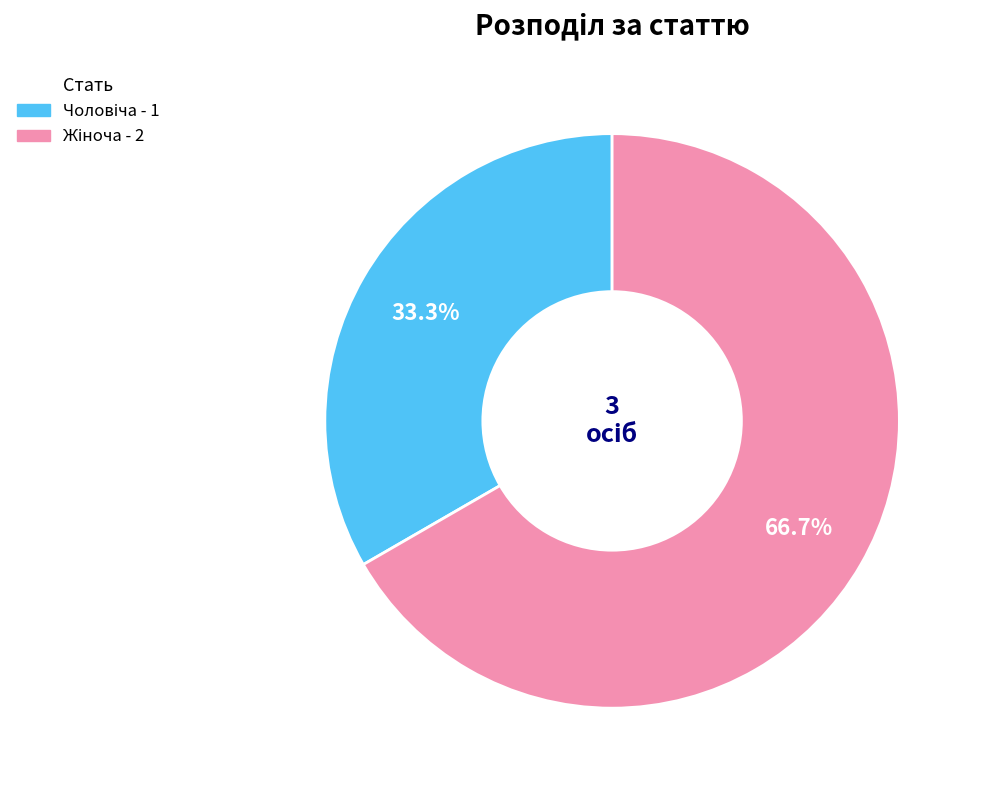

Is there a majority slice in this chart?

Yes